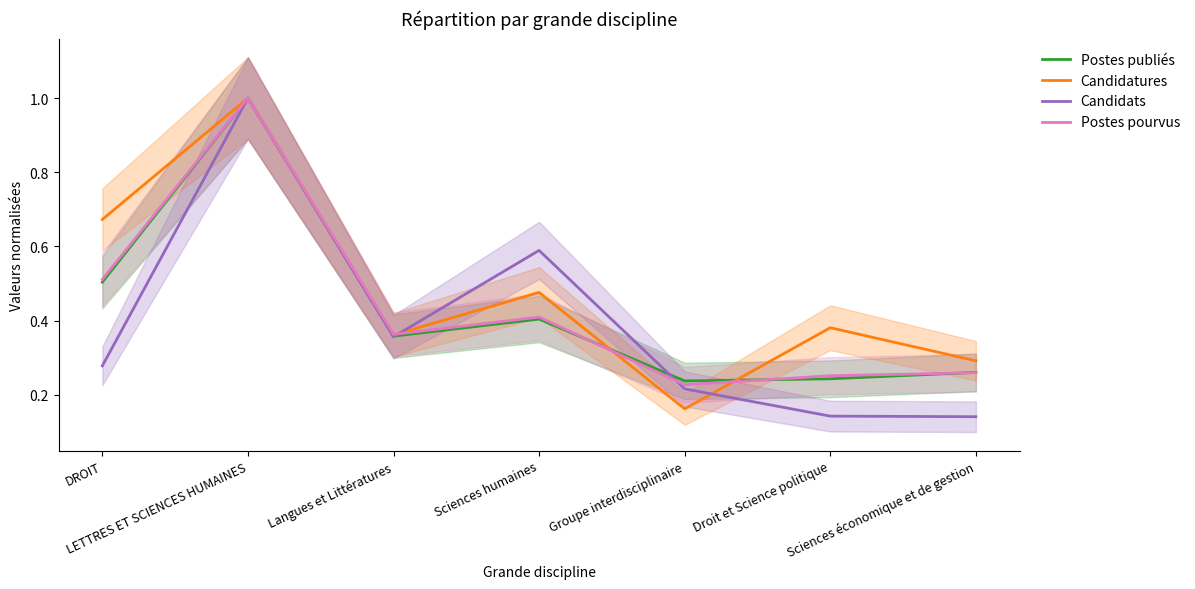

At which category does the chart reach its minimum across all series?

Sciences économique et de gestion